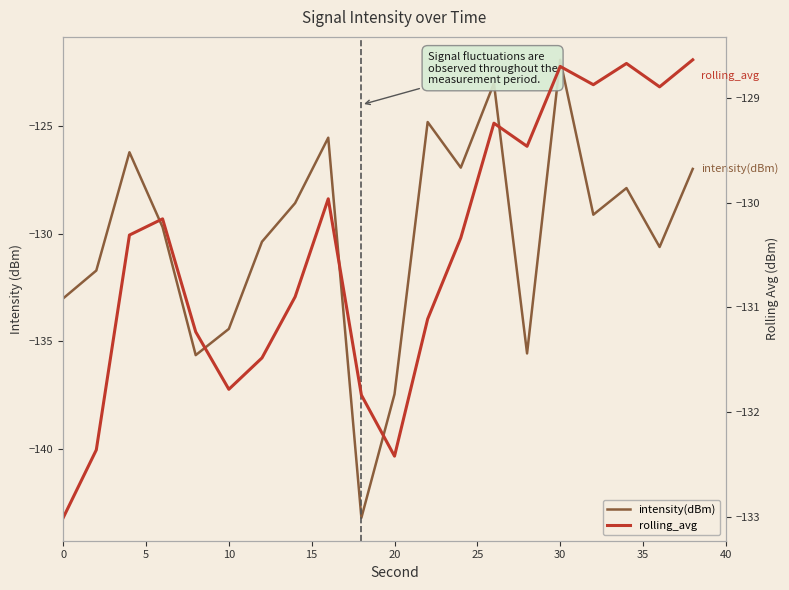

How many intersections are there between rolling_avg and intensity(dBm)?

10